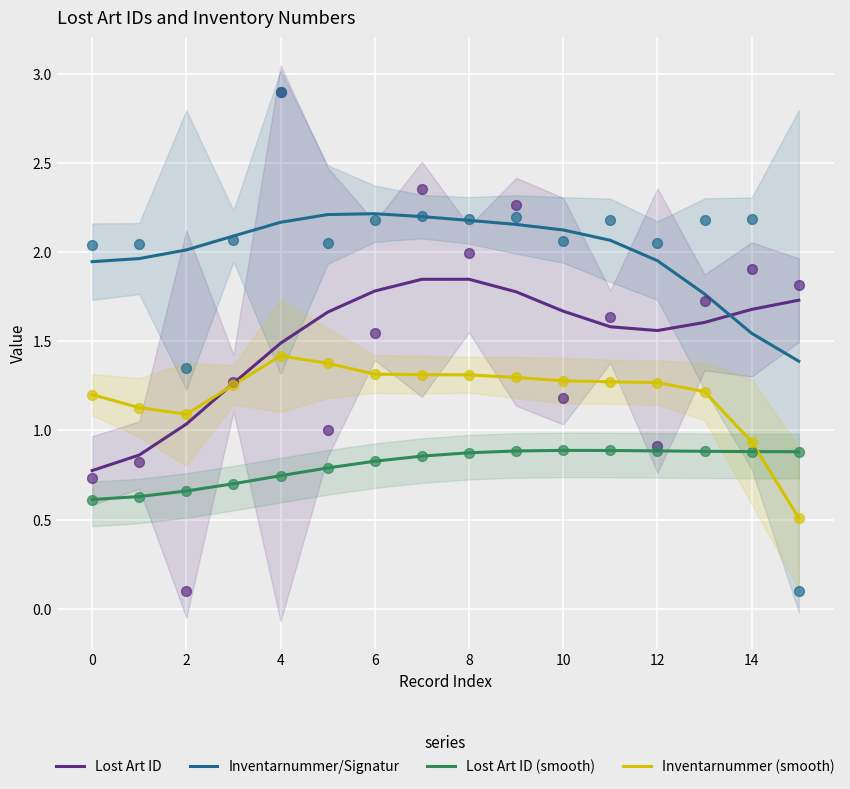

Is it true that Lost Art ID (smooth) equals 0.9 at 12?

True